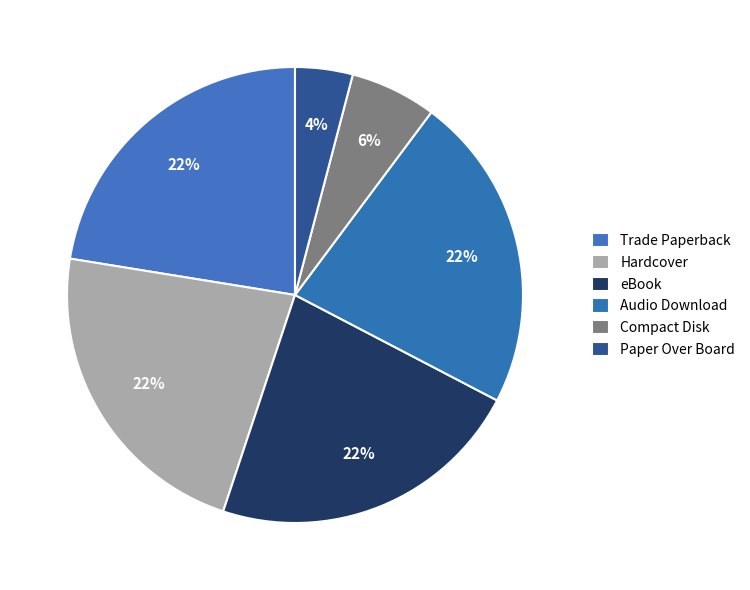

Is there a majority slice in this chart?

No